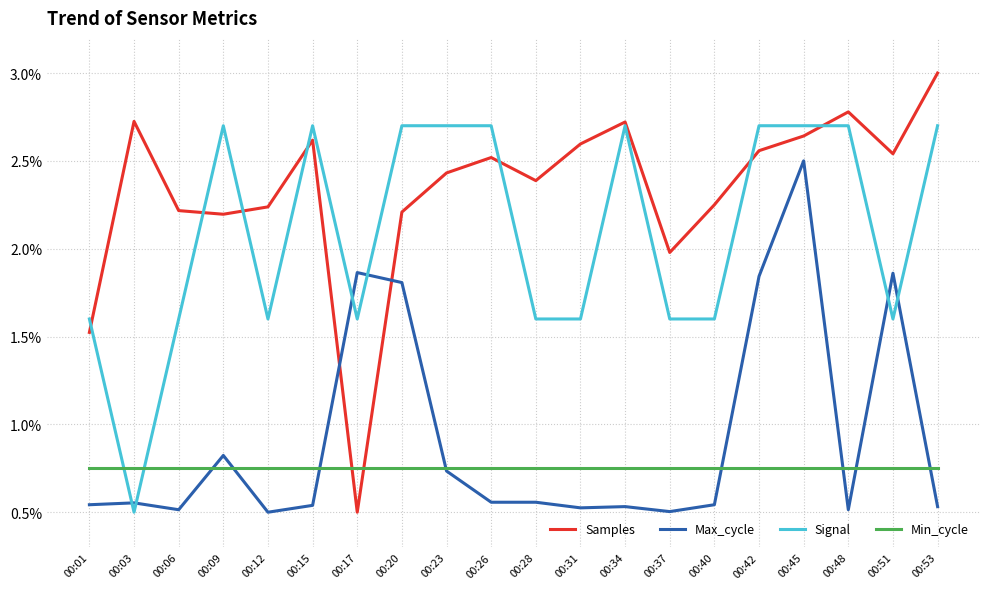

Is it true that Signal equals 2.6 at 00:06?

False